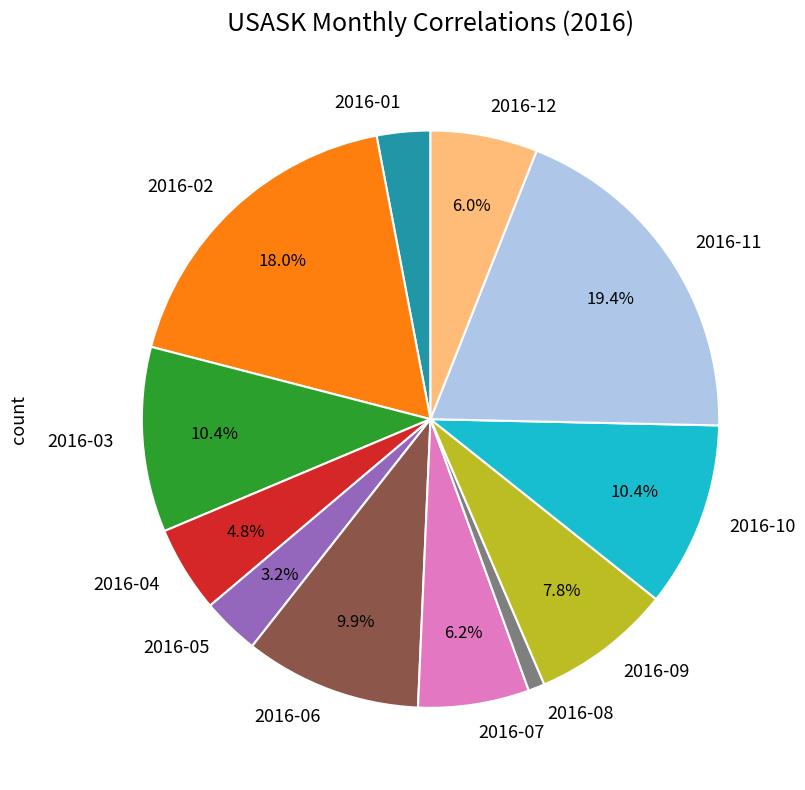

The 2016-07 slice represents 1% of the pie. True or false?

False